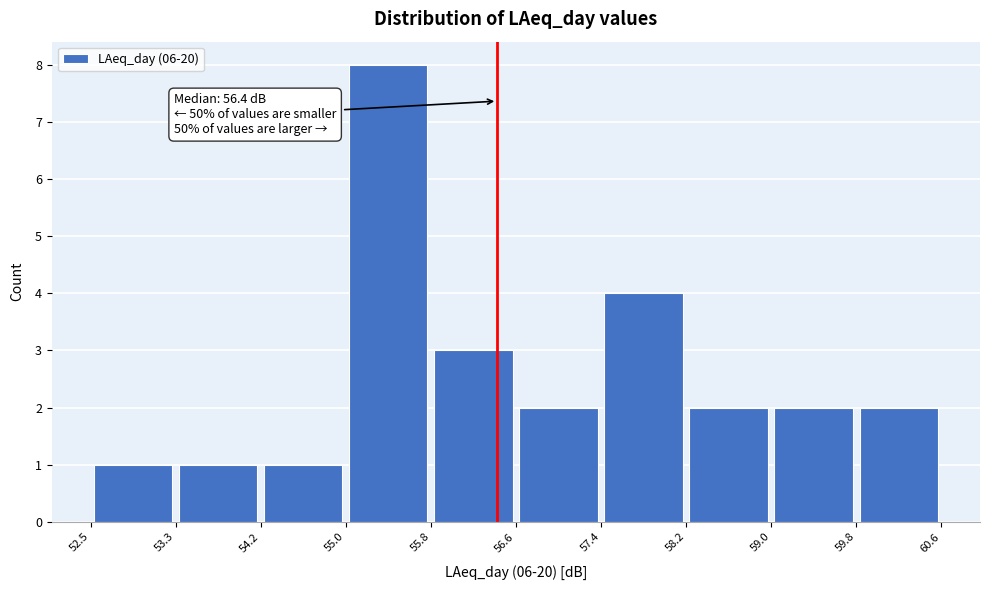

Which range on the x-axis has the tallest bar?

55.0 to 55.8